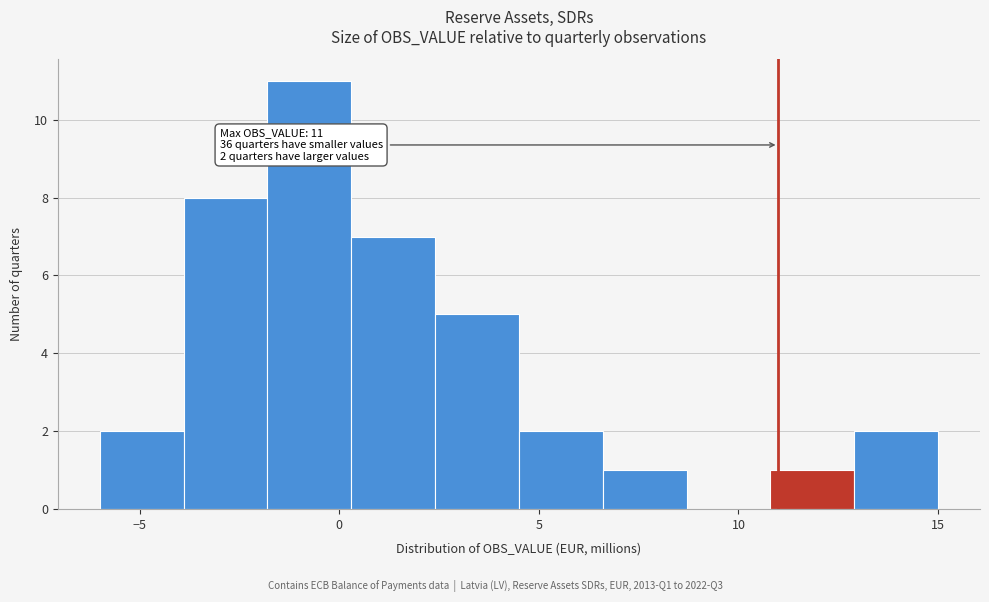

Over which range of the x-axis is the bar tallest?

-1.8 to 0.3